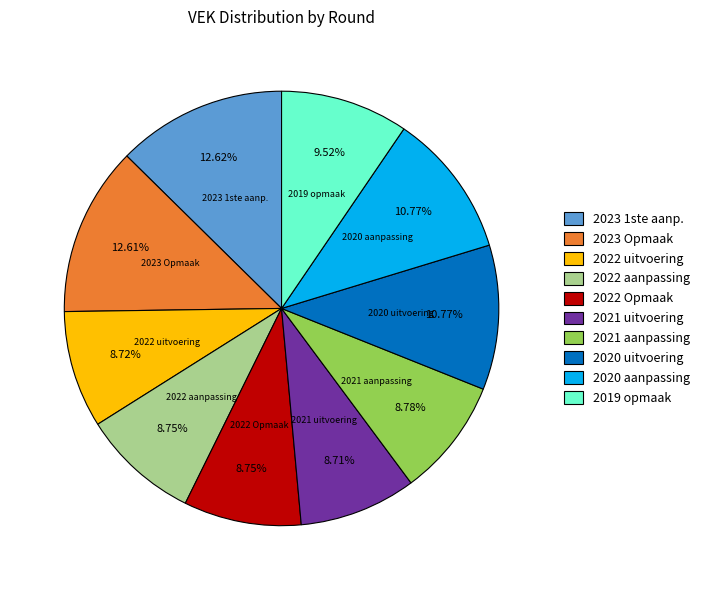

How many segments does this pie chart have?

10